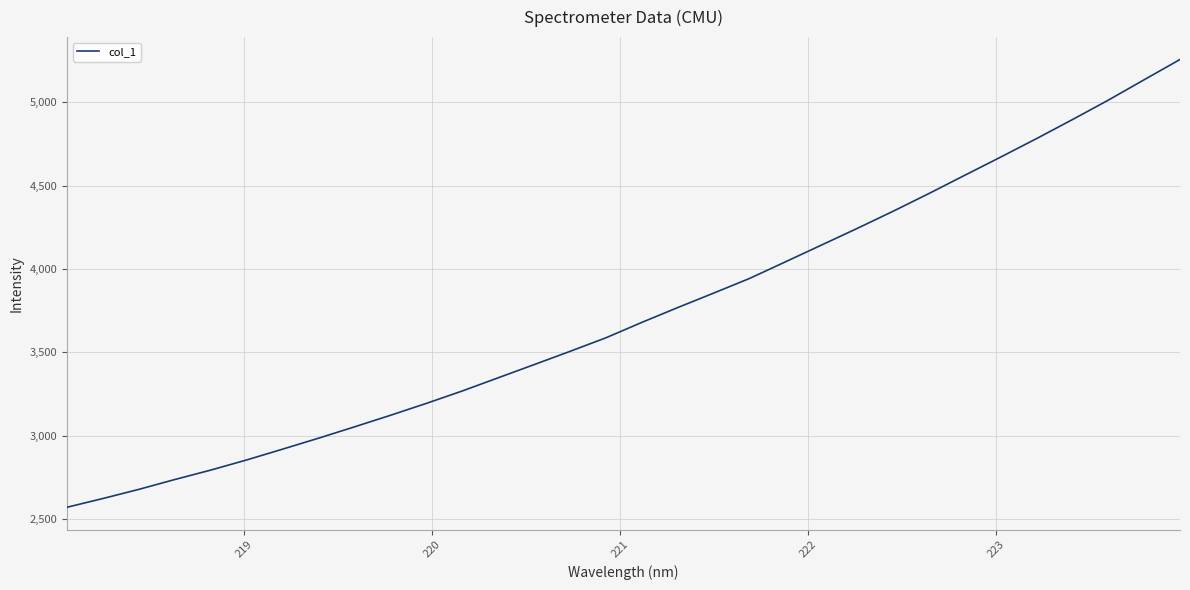

What is the greatest value displayed?

5256.6